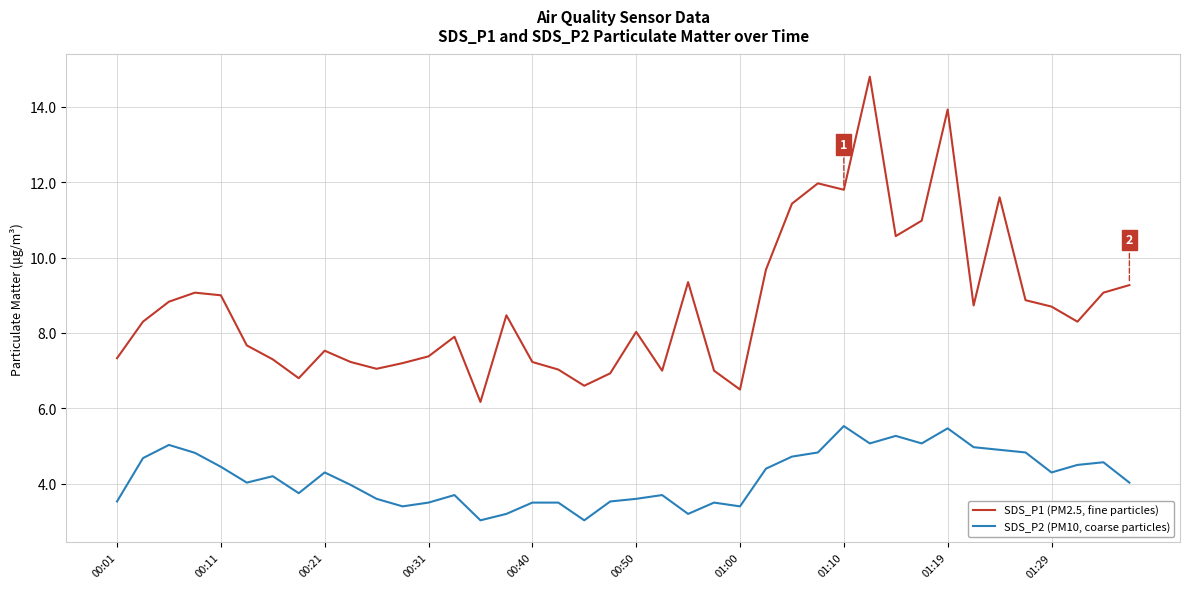

List the series in order of their overall mean, lowest first.

SDS_P2 (PM10, coarse particles), SDS_P1 (PM2.5, fine particles)